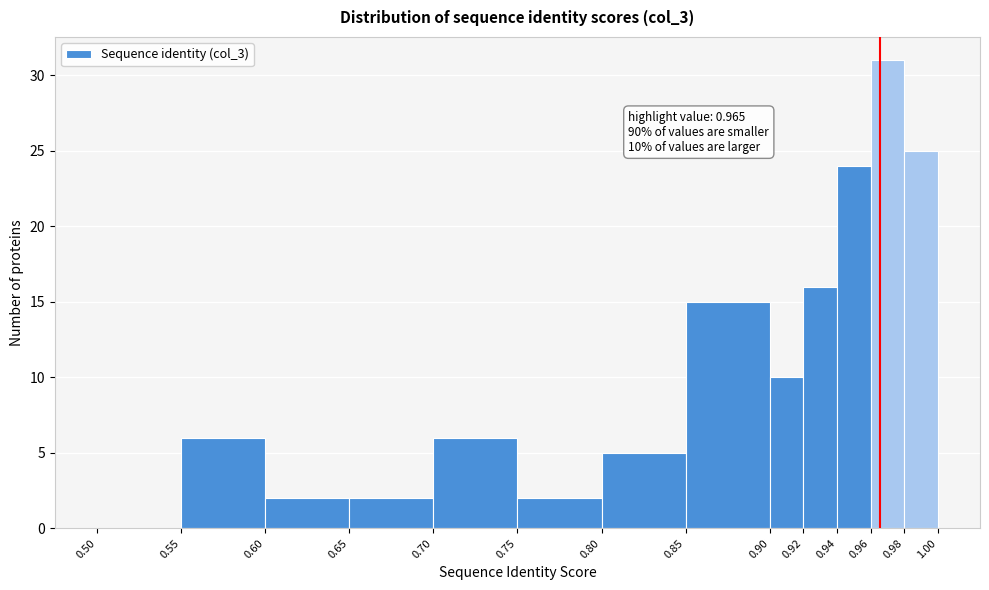

Over which range of the x-axis is the bar tallest?

0.96 to 0.98